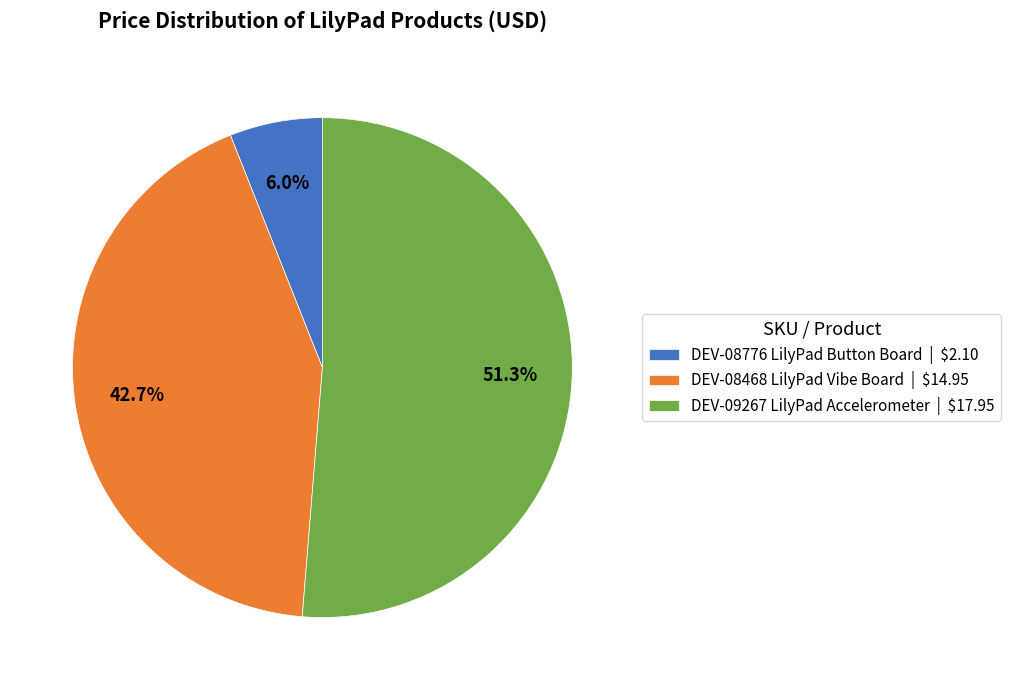

Does any single category account for the majority?

Yes